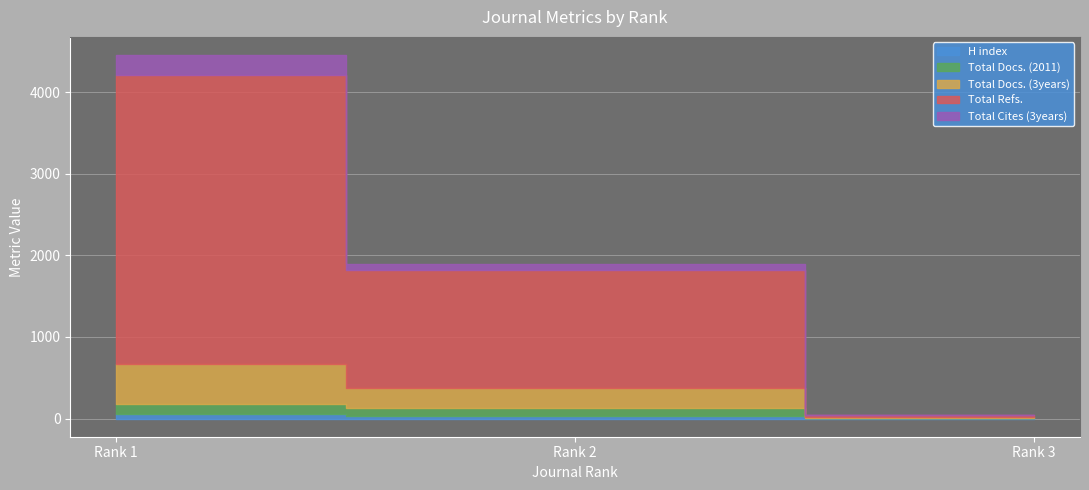

How many distinct data groups are displayed?

5